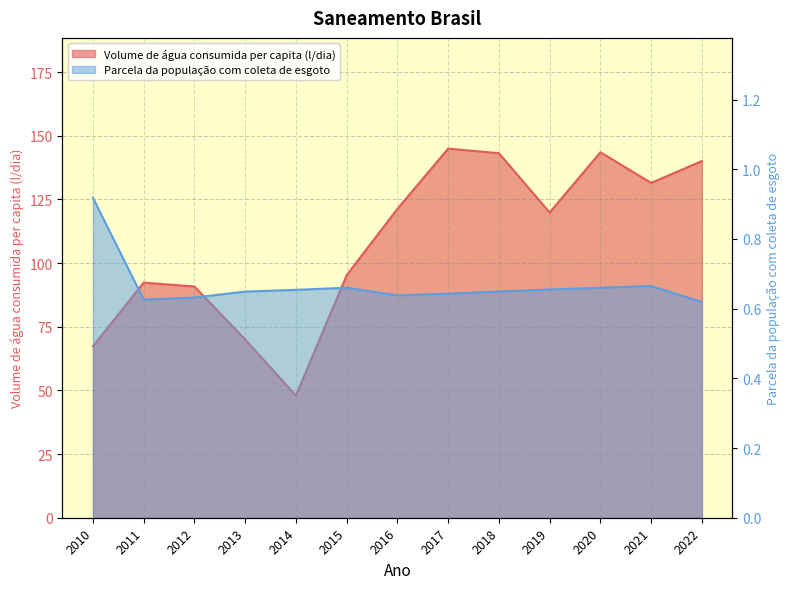

At which category is the sum across all series the highest?

2017